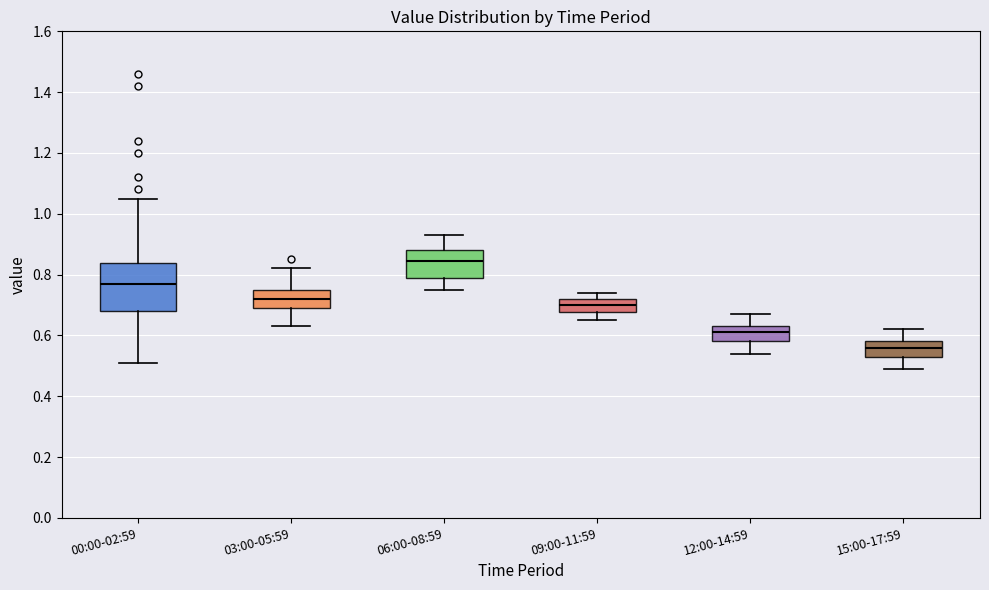

Where does the upper whisker of the box for 03:00-05:59 end on the y-axis? The values are not printed on the chart, so give them approximately, as read against the axis.

0.82